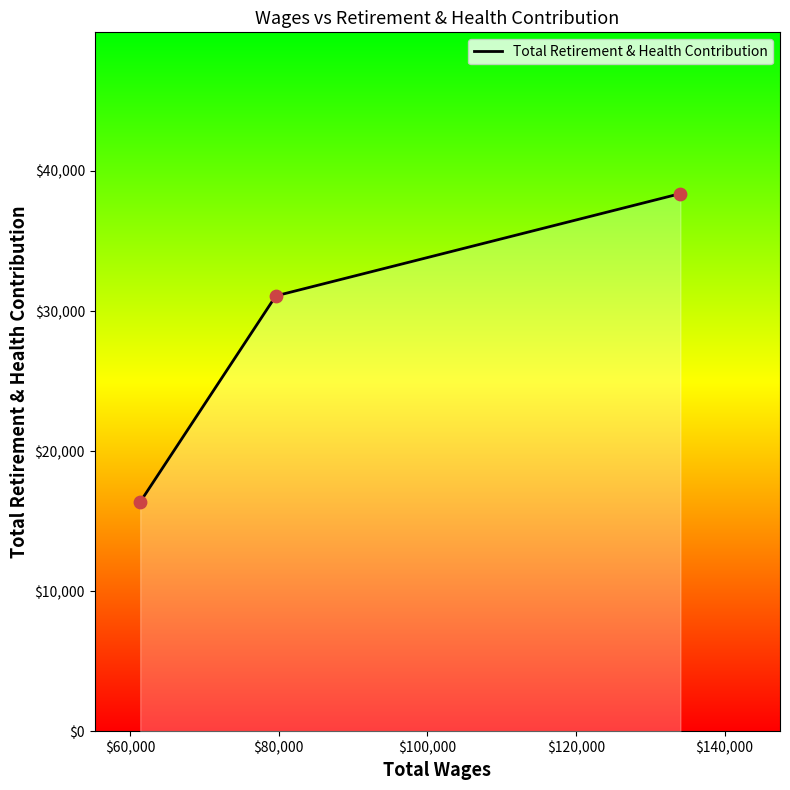

What is the greatest value displayed?

38385